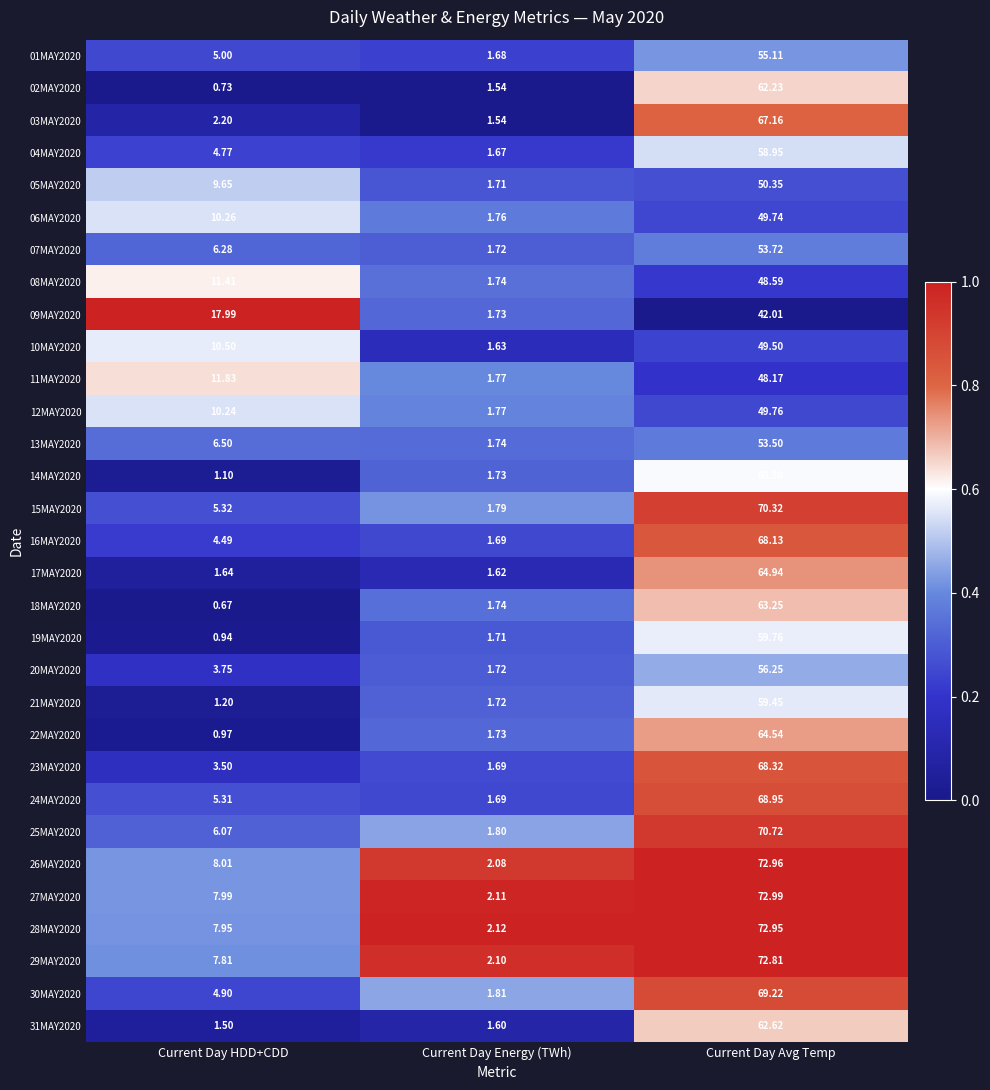

Which label corresponds to the smallest value in the chart?

Current Day HDD+CDD